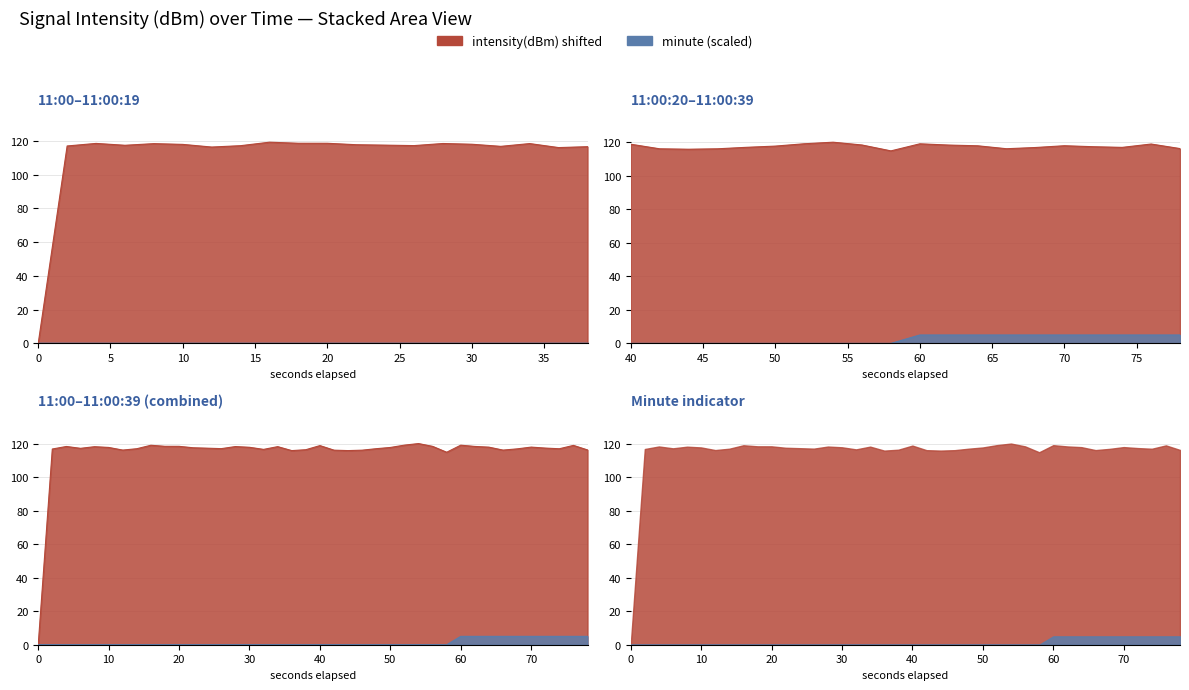

What is the average value?

114.7